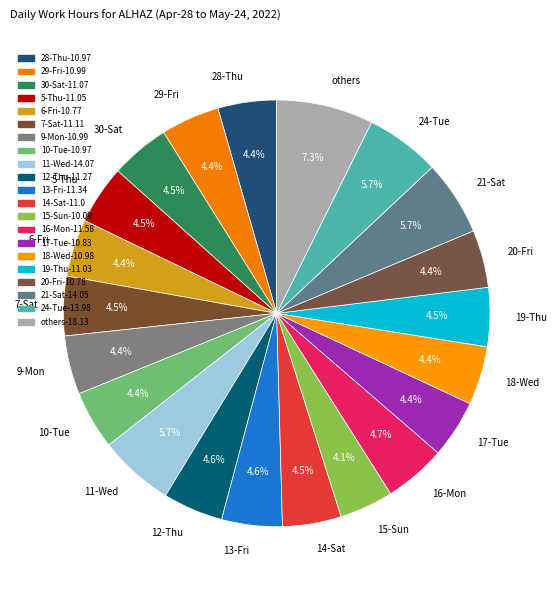

To the nearest percent, what is the average slice percentage?

5%